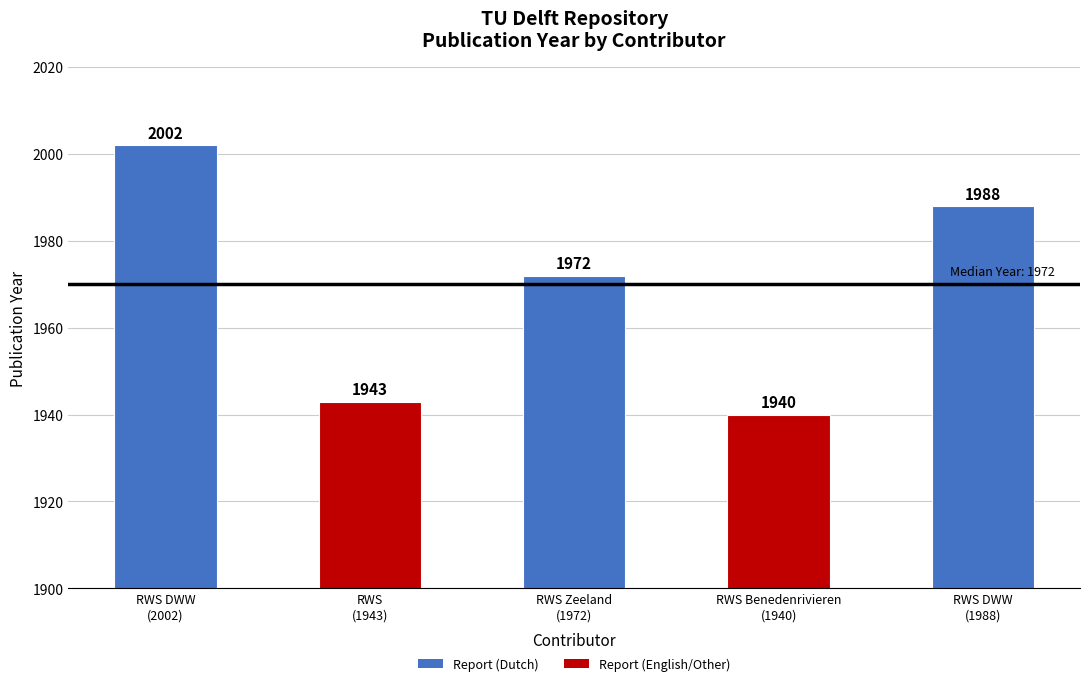

Does the chart contain stacked bars?

No